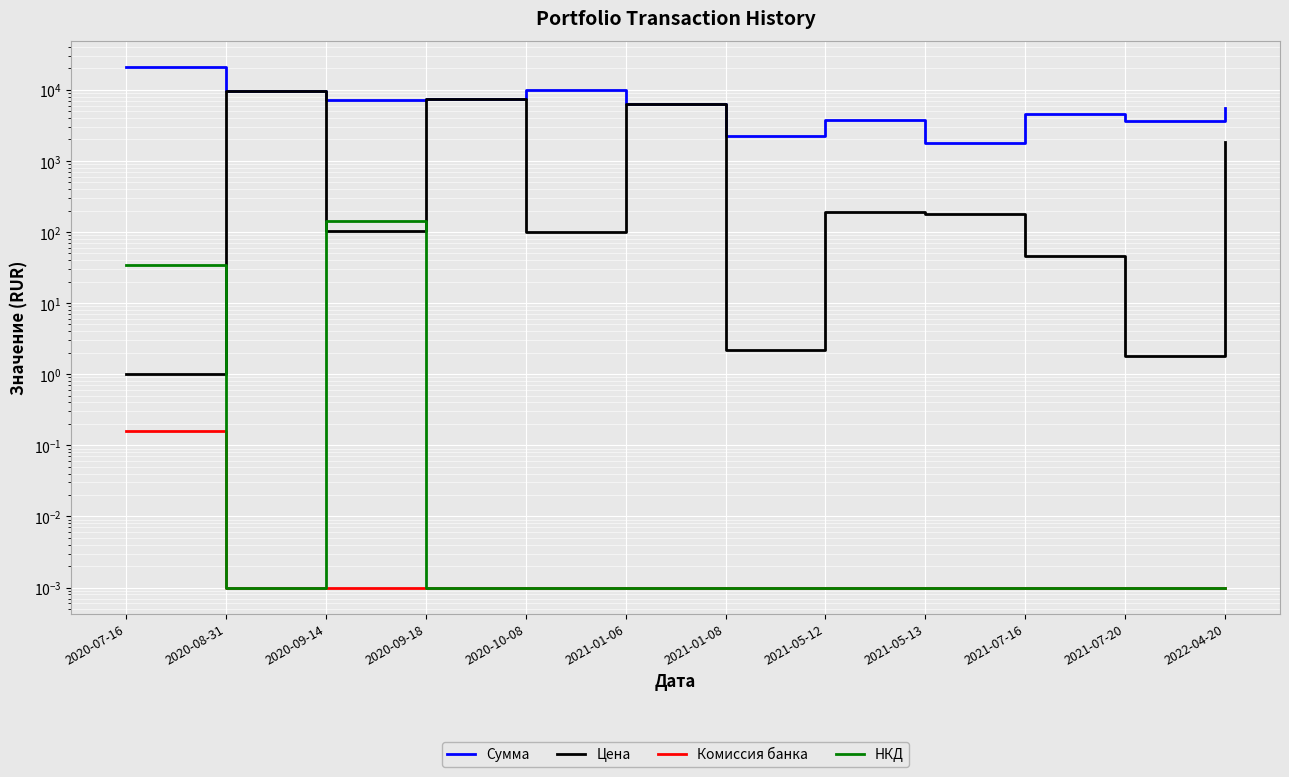

What is the difference between the НКД values at 2020-07-16 and 2021-05-12?

33.9